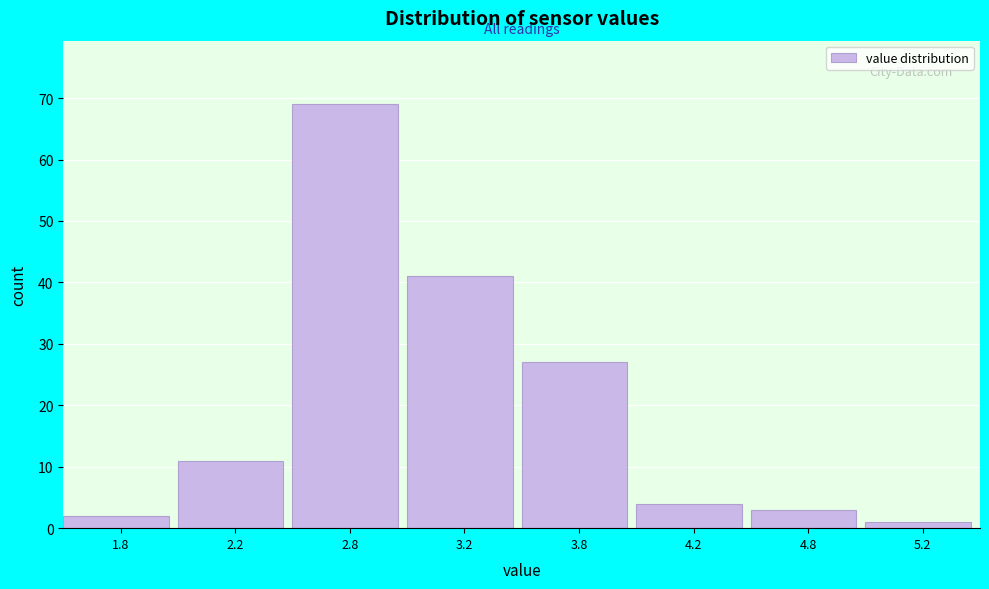

Reading left to right, transcribe all the data shown in this chart.

1.8=2	2.2=11	2.8=69	3.2=41	3.8=27	4.2=4	4.8=3	5.2=1